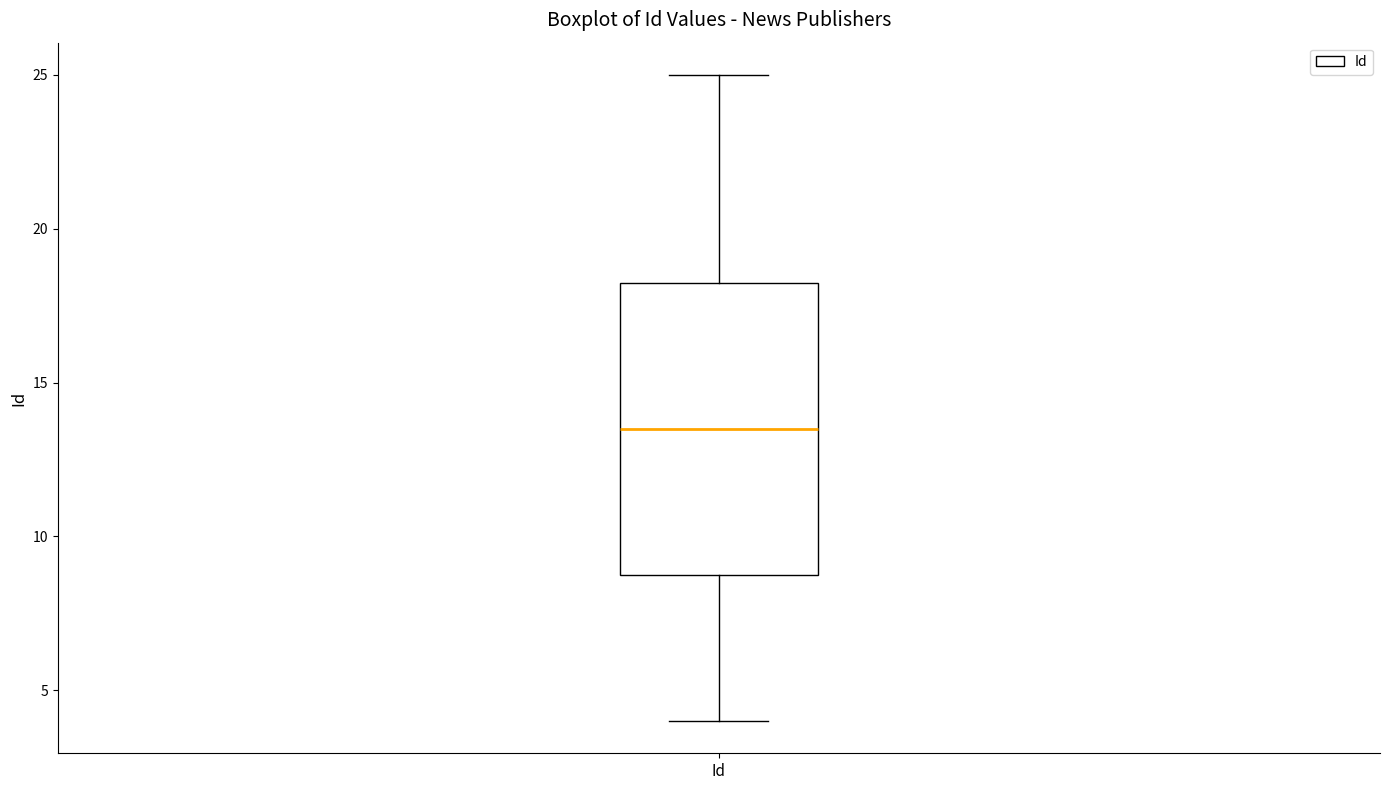

Where is the upper edge of the box for Id on the y-axis? The values are not printed on the chart, so give them approximately, as read against the axis.

18.5